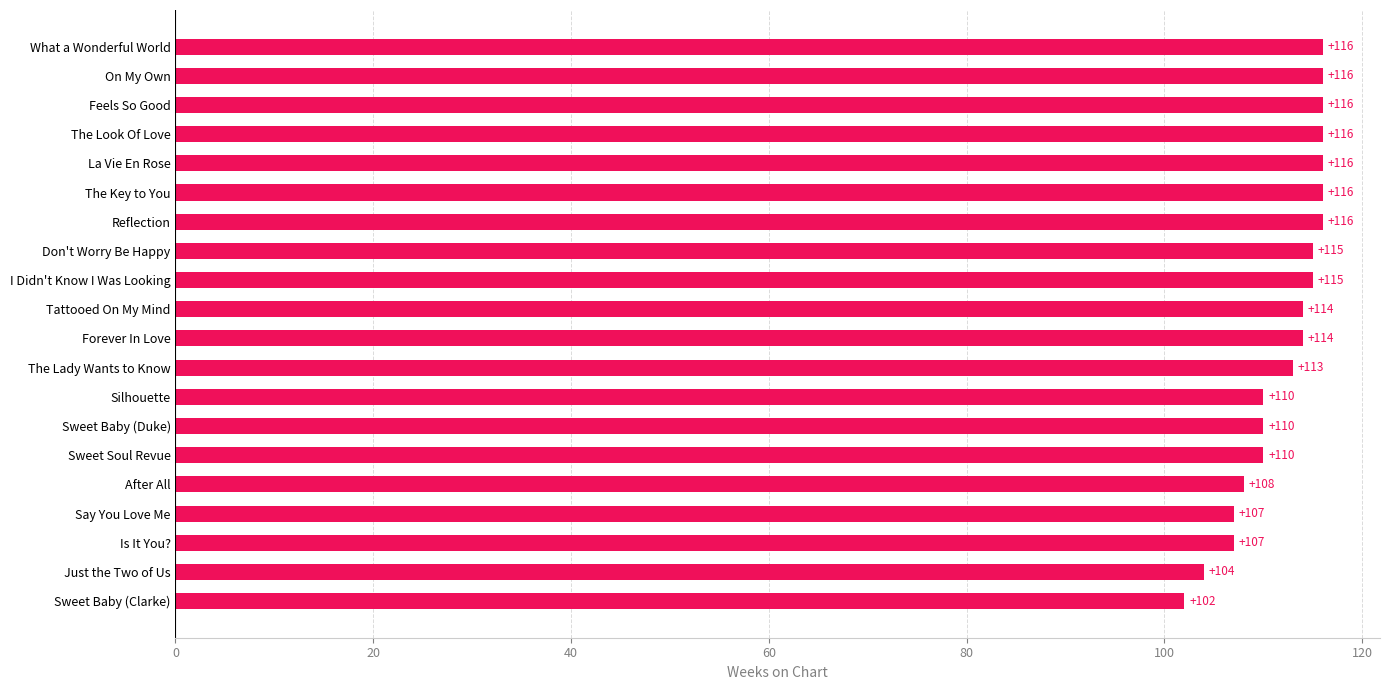

Approximately how many times larger is the value at What a Wonderful World compared to Feels So Good?

1.0